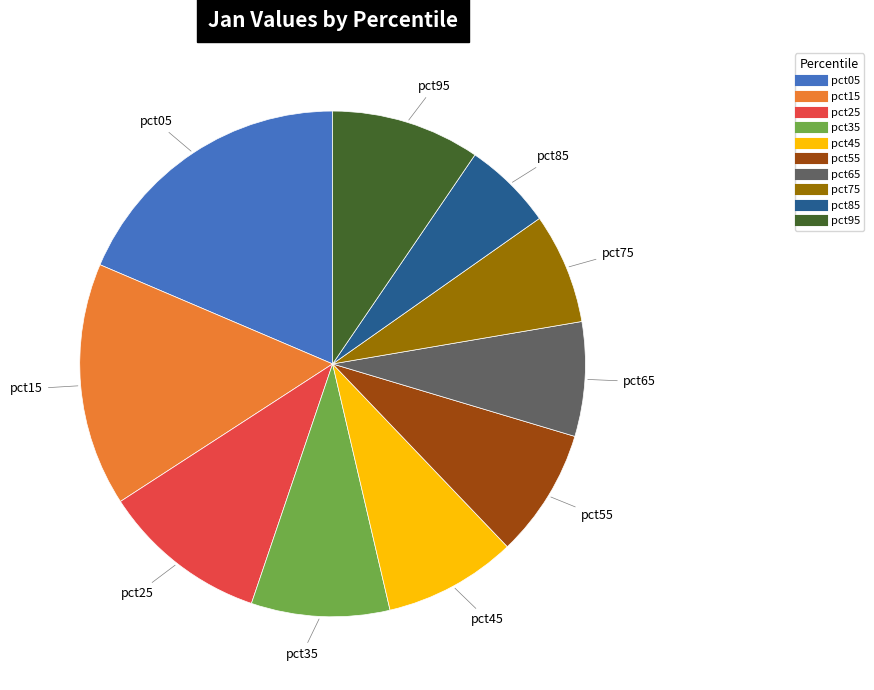

What is the smallest slice in the pie chart?

pct85